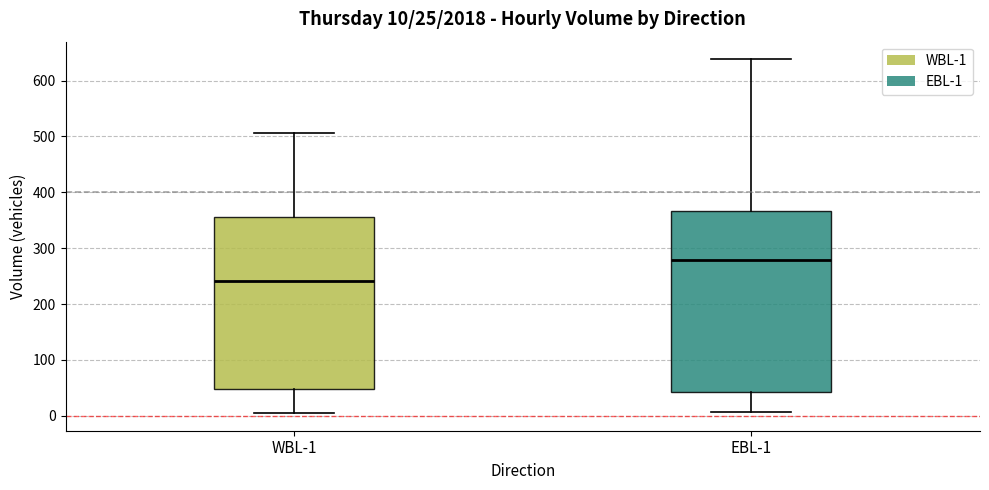

Which box has the highest median line?

EBL-1